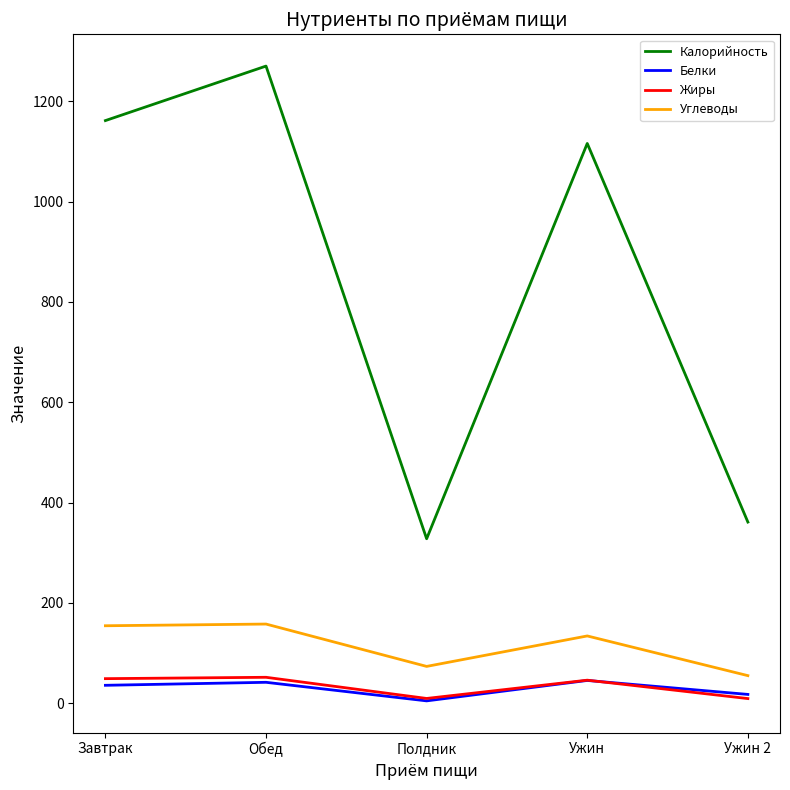

The Углеводы series shows 73.4 at Полдник. True or false?

True